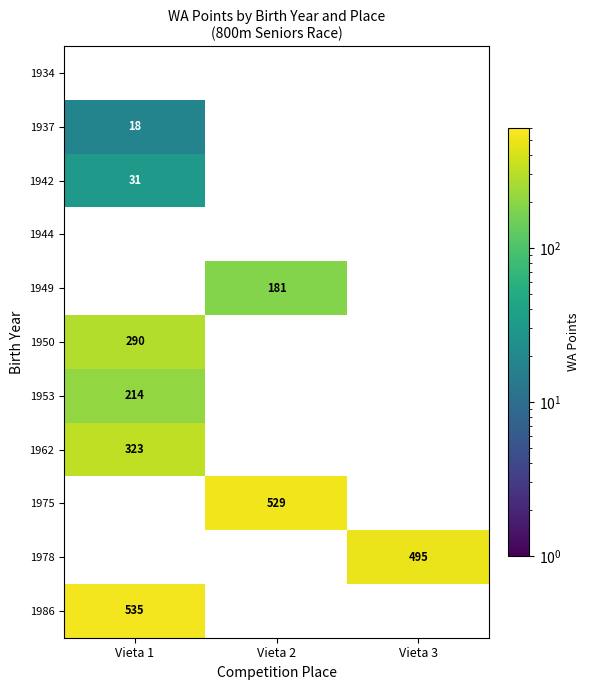

Count the number of data series in this chart.

11